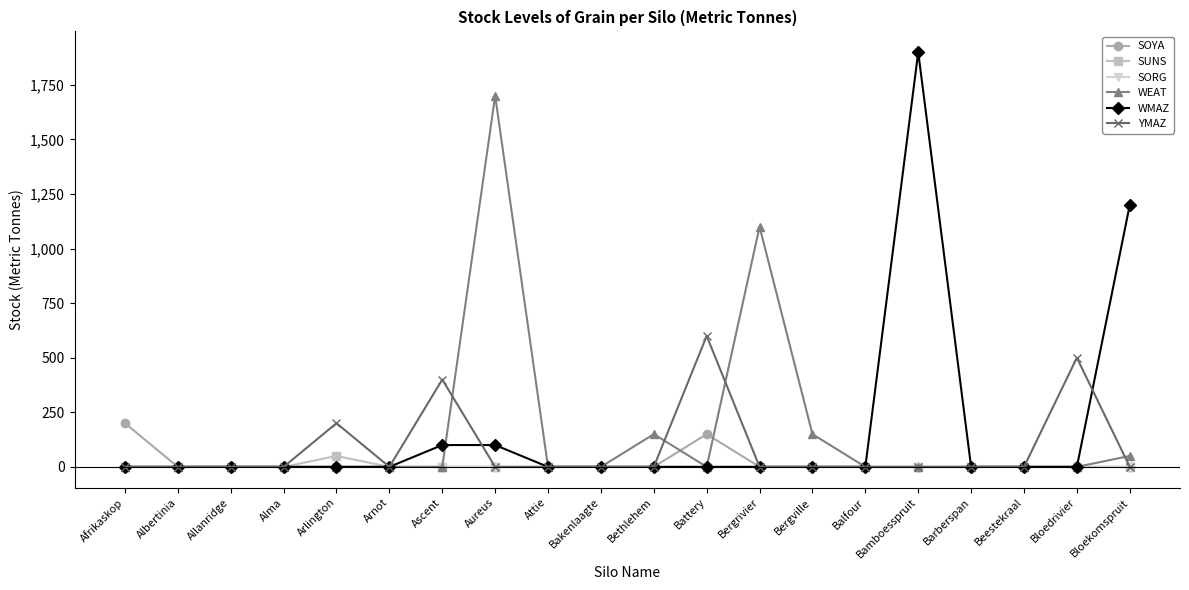

What is the maximum value shown in the chart?

1900